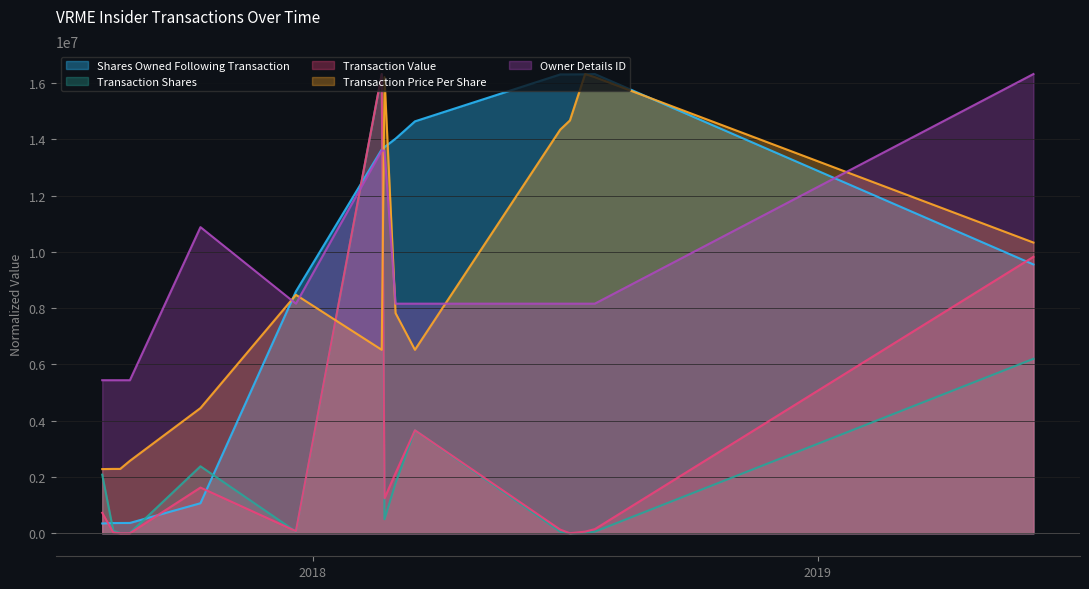

True or false: Transaction Shares and Transaction Value intersect in this chart.

True